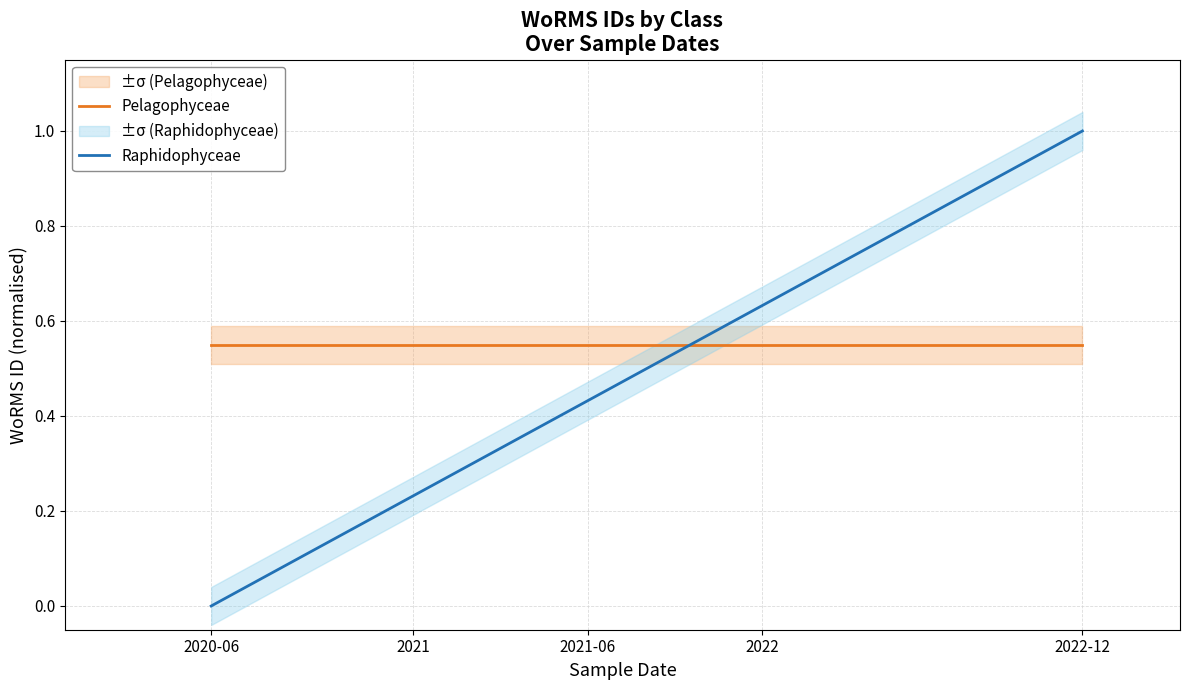

Where is Raphidophyceae nearest to the value 0?

2020-06